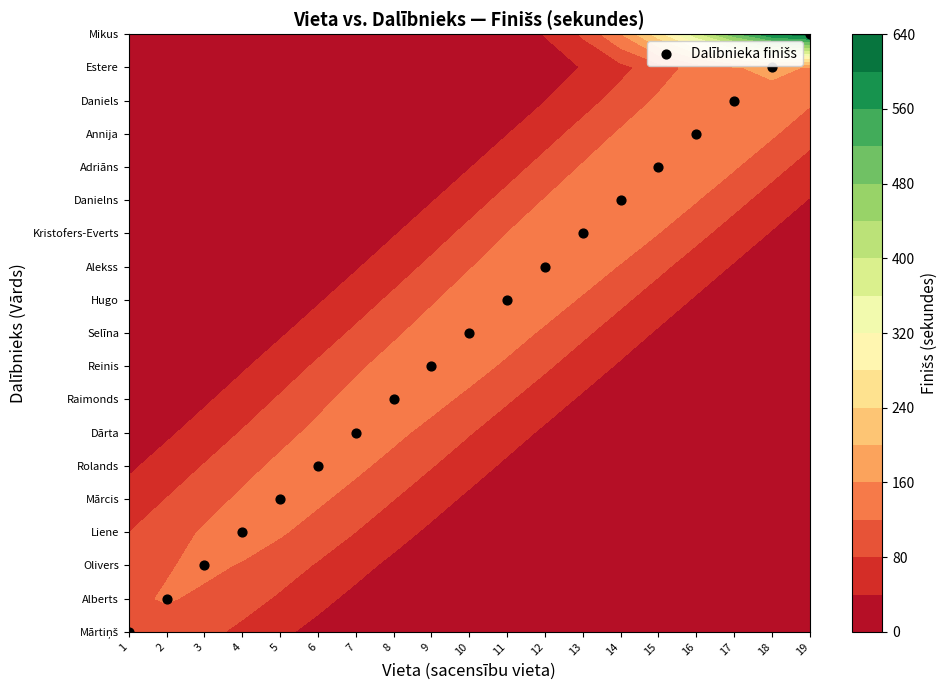

Approximately how many times larger is the value at 2 compared to 19?

0.1